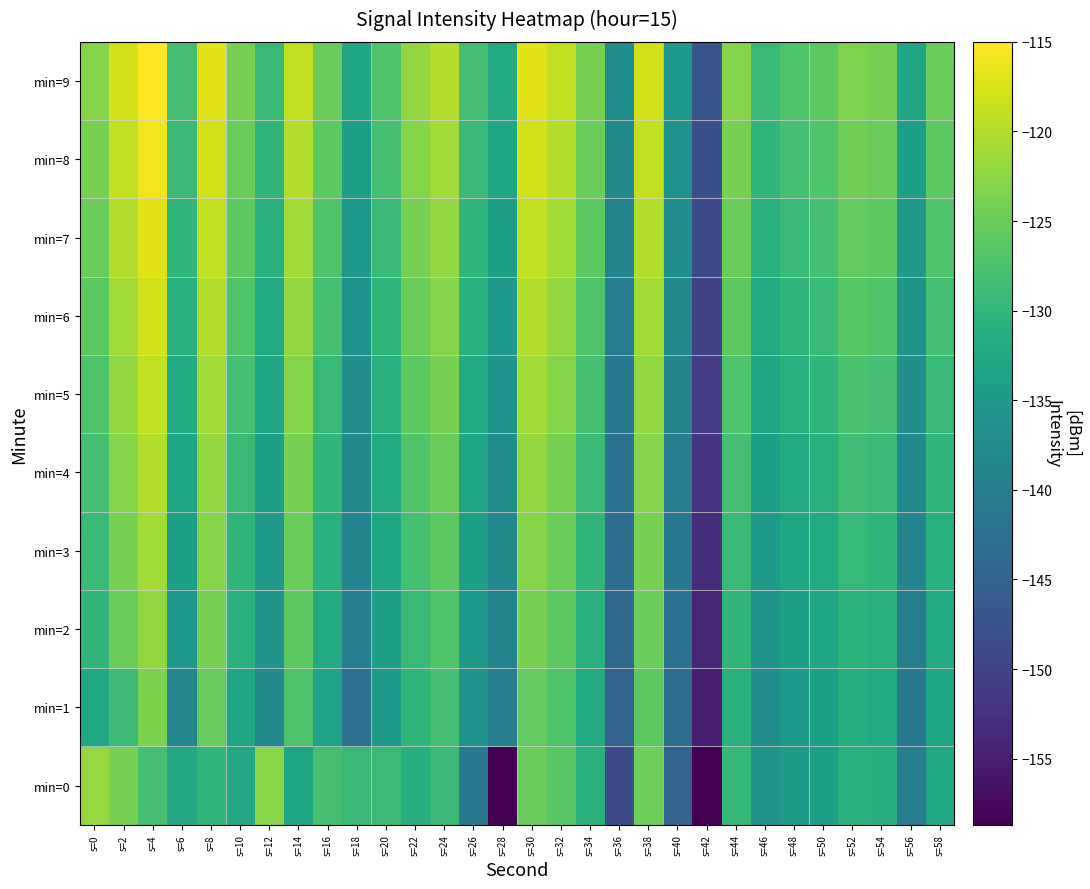

Between s=10 and s=54, which is larger?

s=54